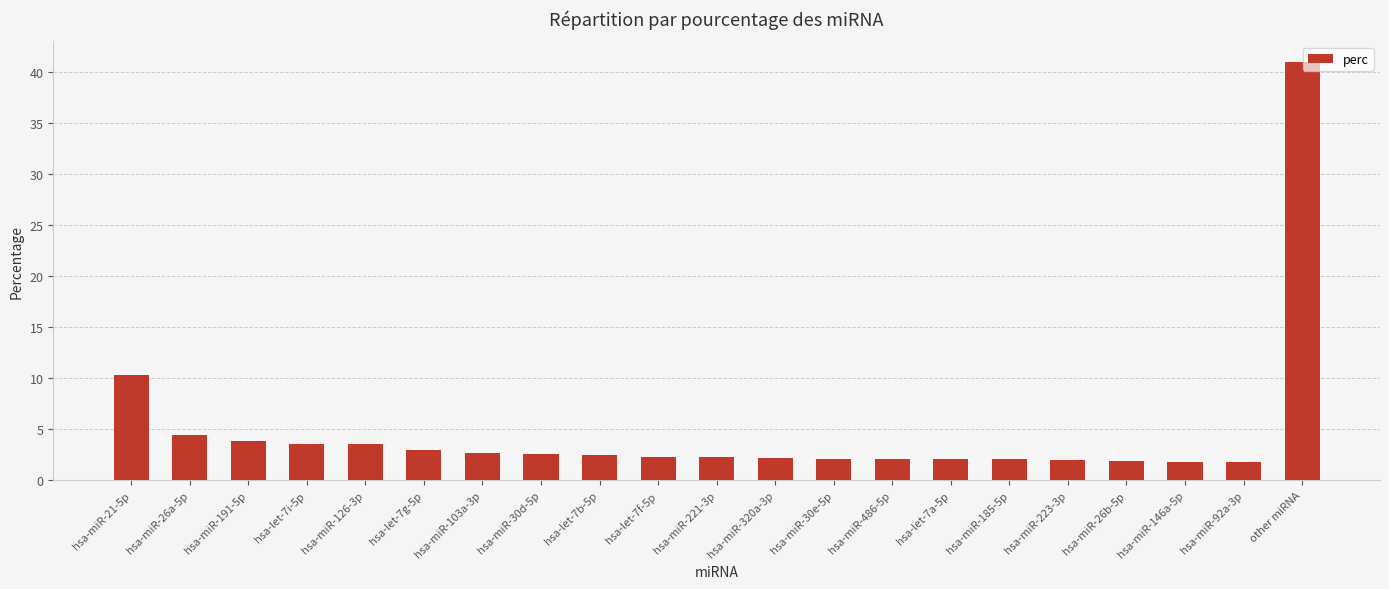

The value at hsa-miR-320a-3p is 2.2. True or false?

True